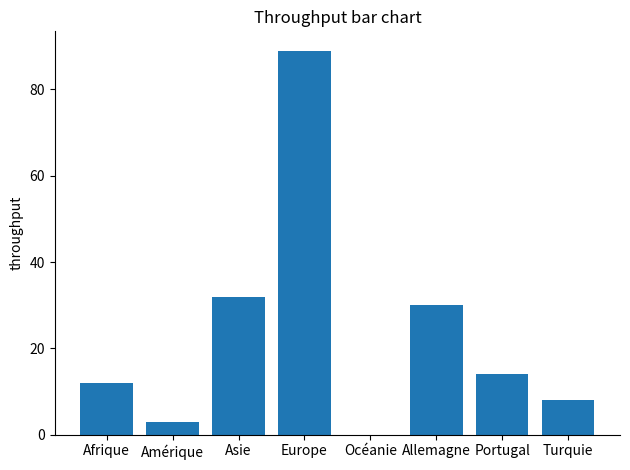

The chart shows a value of 20 at Europe. True or false?

False